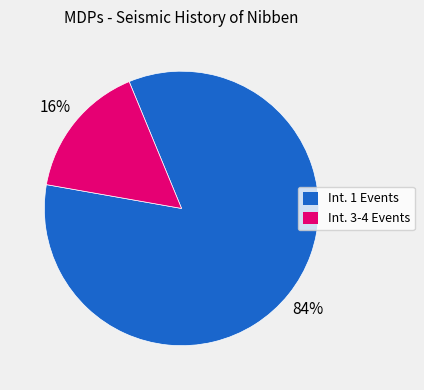

To the nearest percent, what is the average slice percentage?

50%